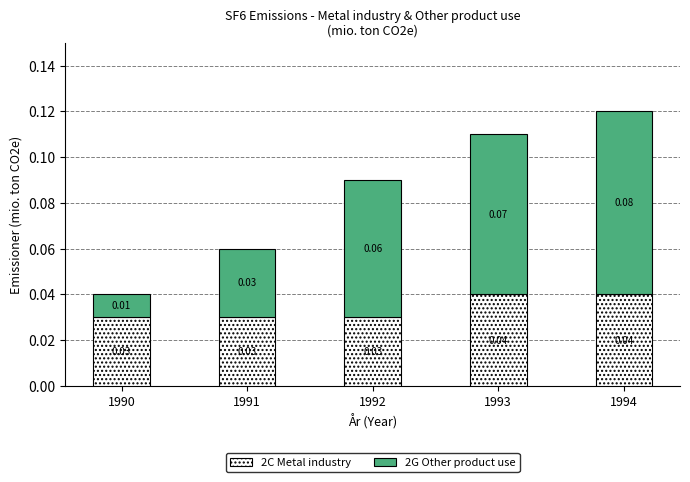

At which category is the sum across all series the highest?

1994